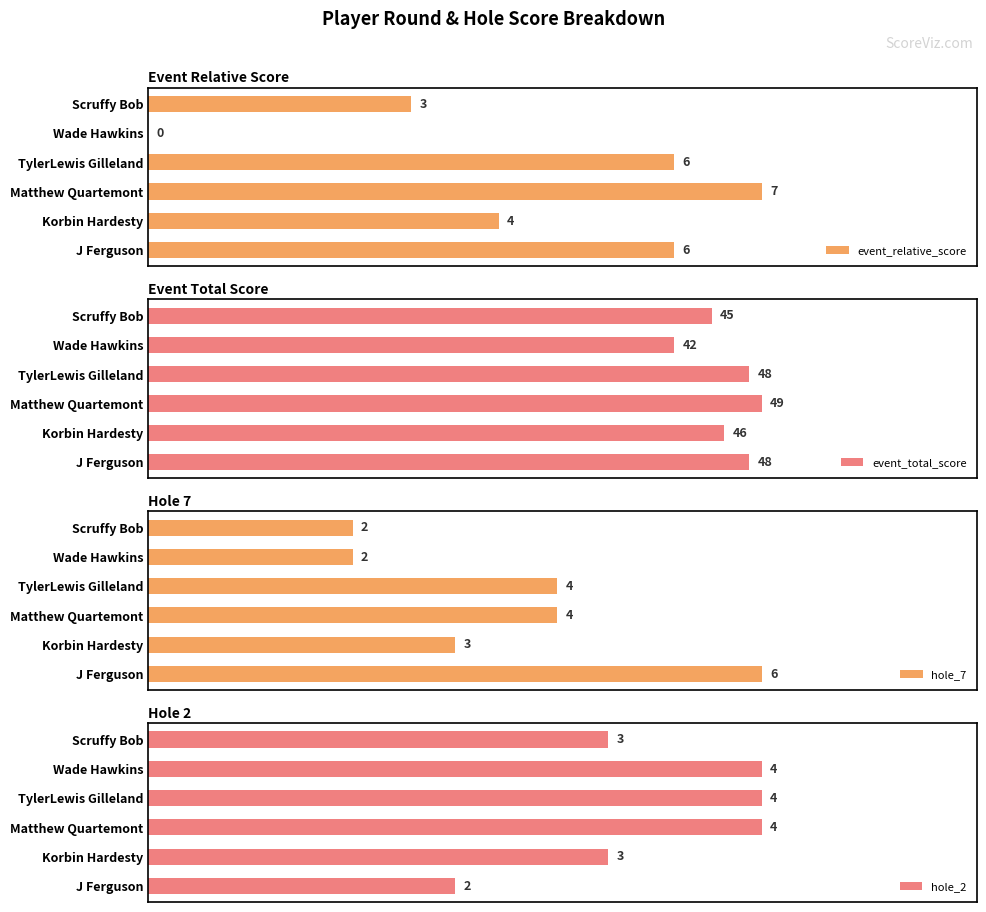

Where is event_relative_score nearest to the value 3?

Scruffy Bob